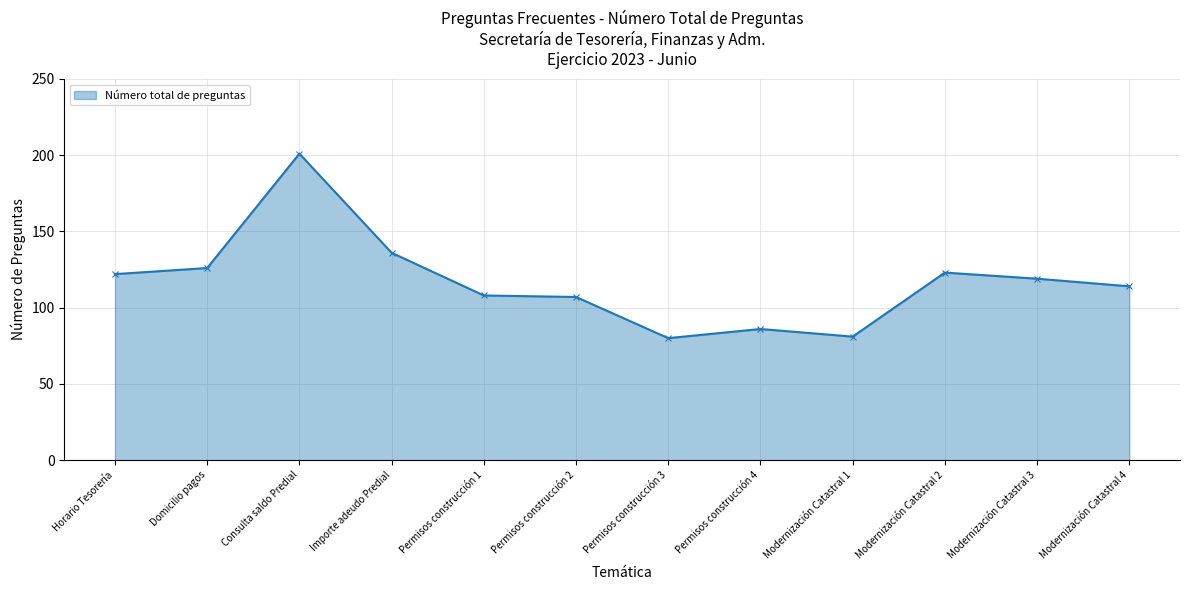

What value does the data have at Horario Tesorería?

122